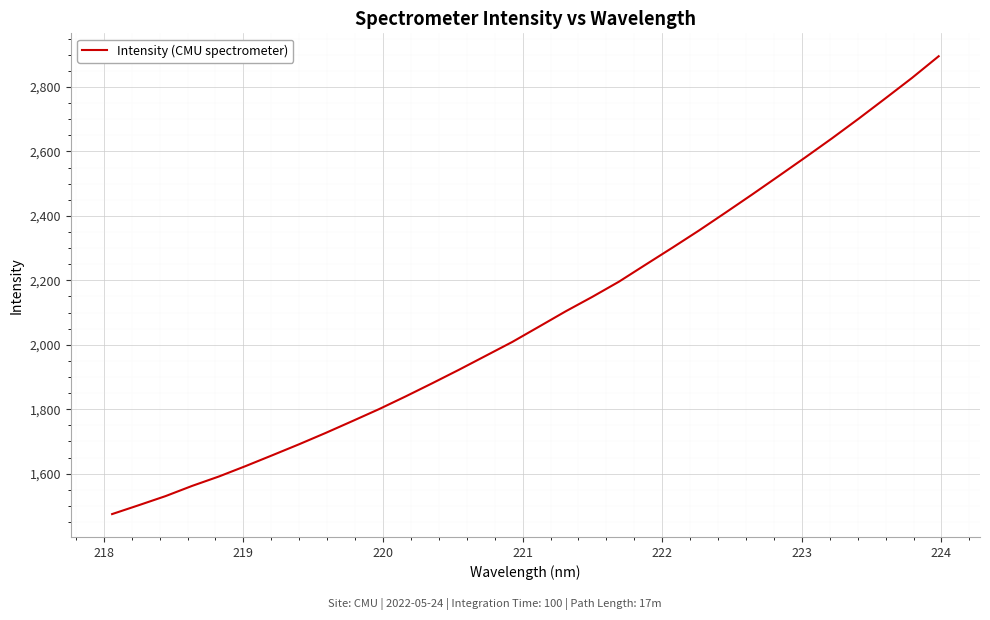

What is the difference between the maximum and minimum values?

1421.0